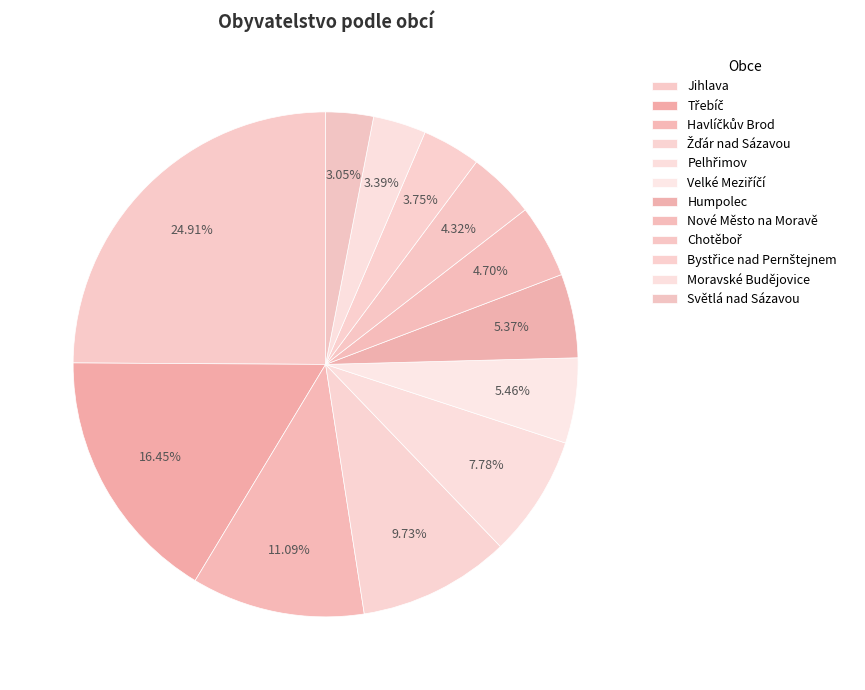

Which category has the smallest portion of the pie?

Světlá nad Sázavou